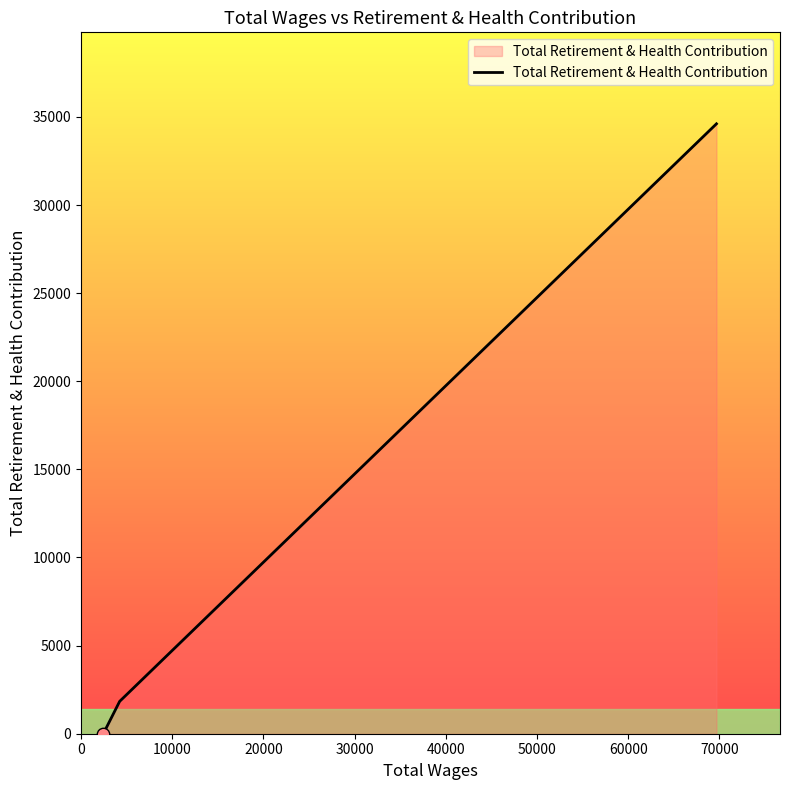

What is the average value?

12148